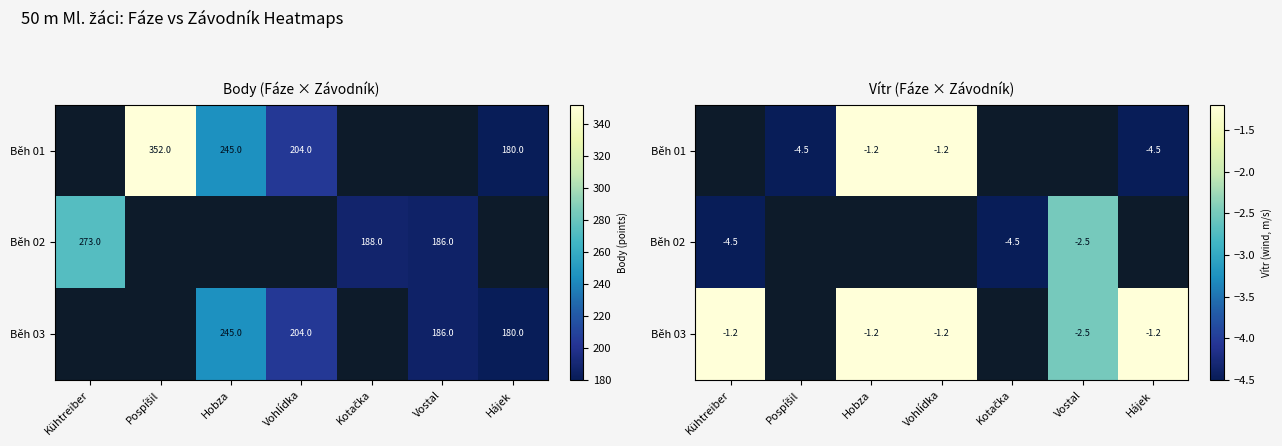

How many values in Běh 02 are below zero?

3